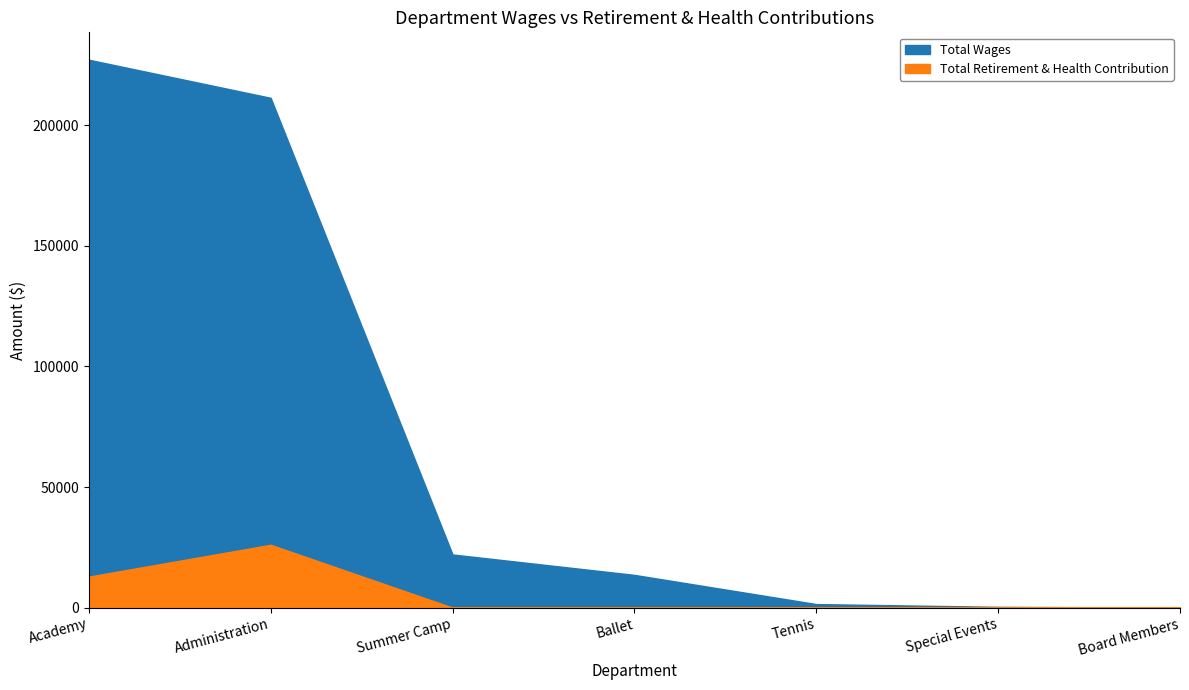

True or false: Total Wages and Total Retirement & Health Contribution intersect in this chart.

False